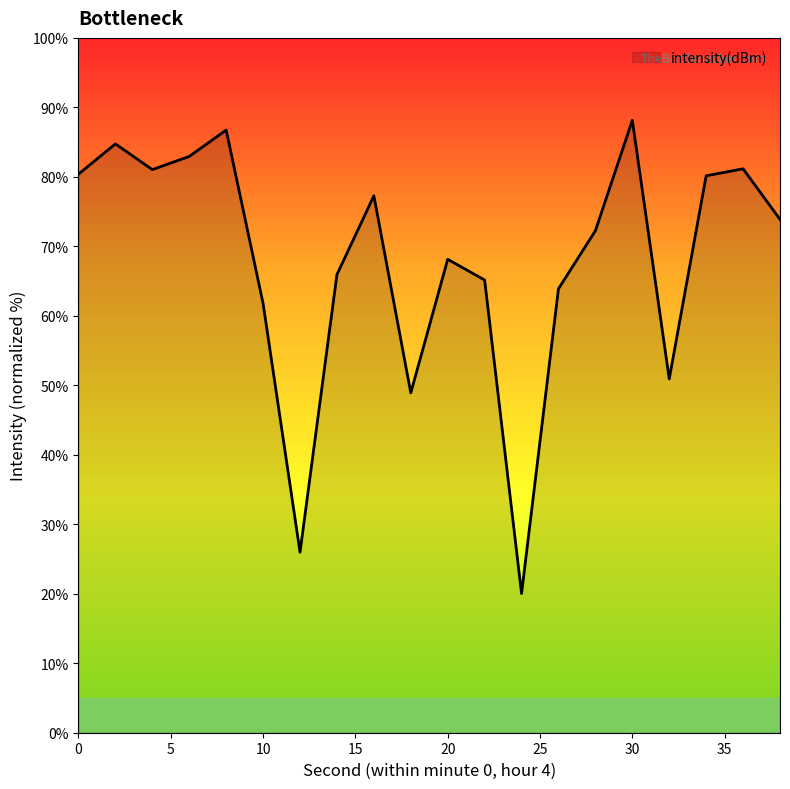

What is the greatest value displayed?

88.1